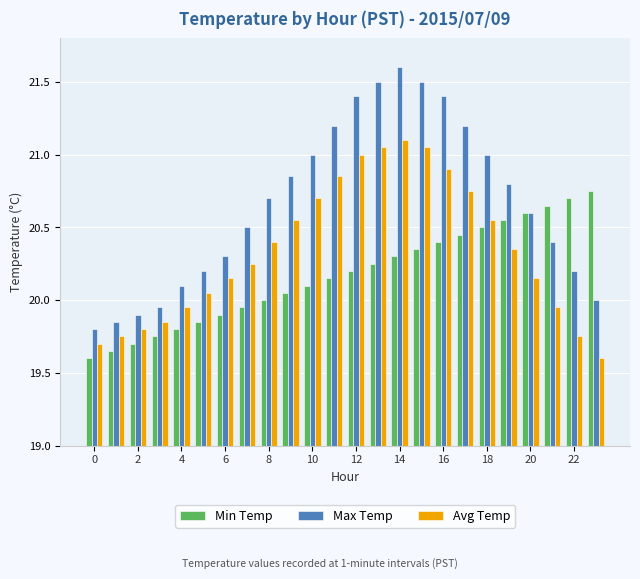

What is the sum of all Avg Temp values?

488.2